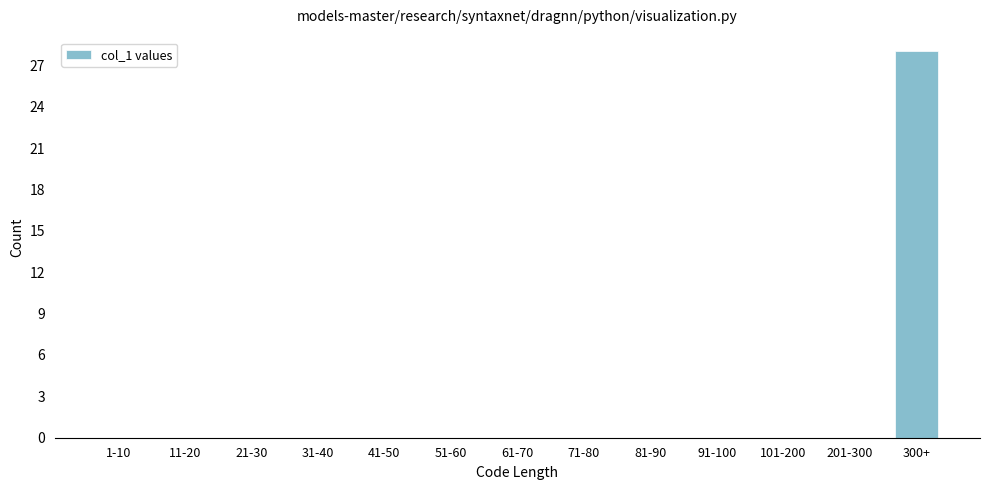

Reading right to left, transcribe all the data shown in this chart.

300+=28	201-300=0	101-200=0	91-100=0	81-90=0	71-80=0	61-70=0	51-60=0	41-50=0	31-40=0	21-30=0	11-20=0	1-10=0